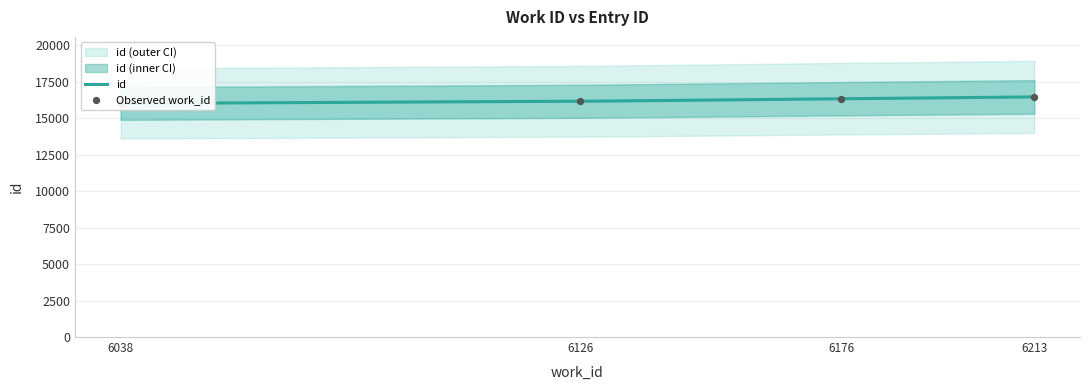

What is the change in value from 6038 to 6213?

+450